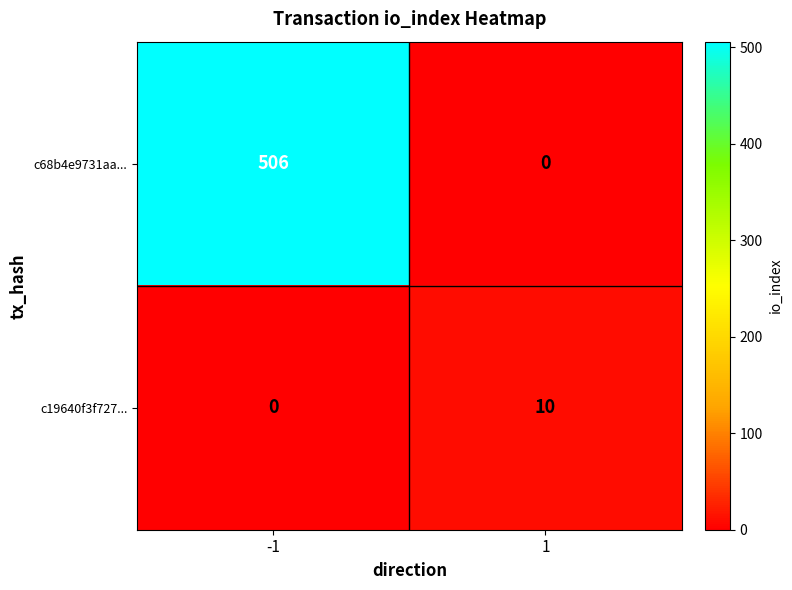

What is the difference between the maximum and minimum values in the c68b4e9731aa... series?

506